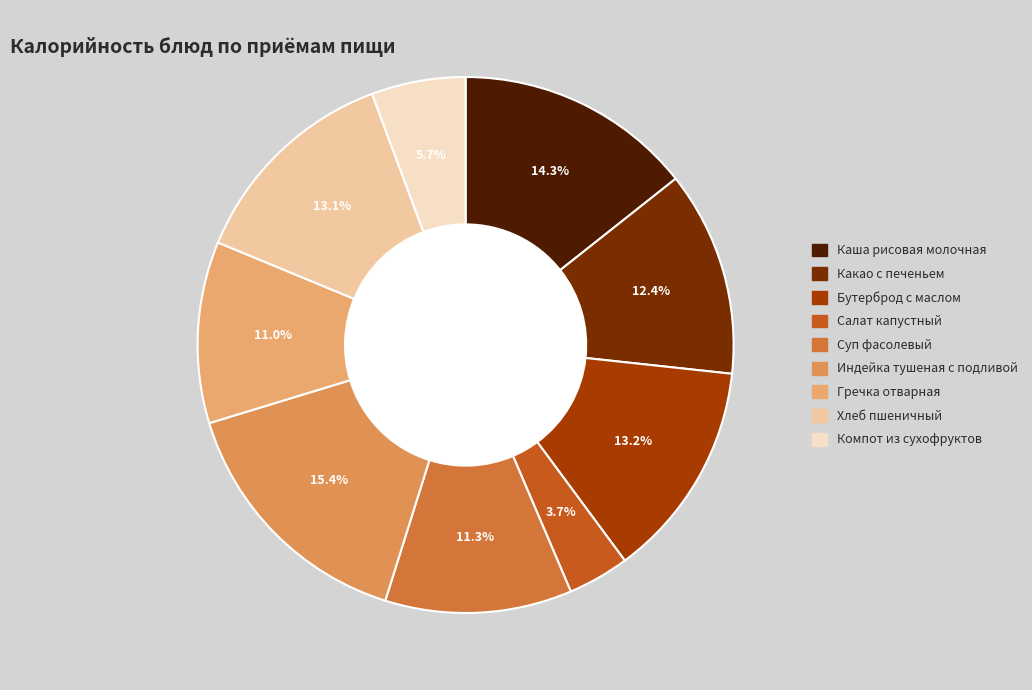

Which category has the biggest portion of the pie?

Индейка тушеная с подливой